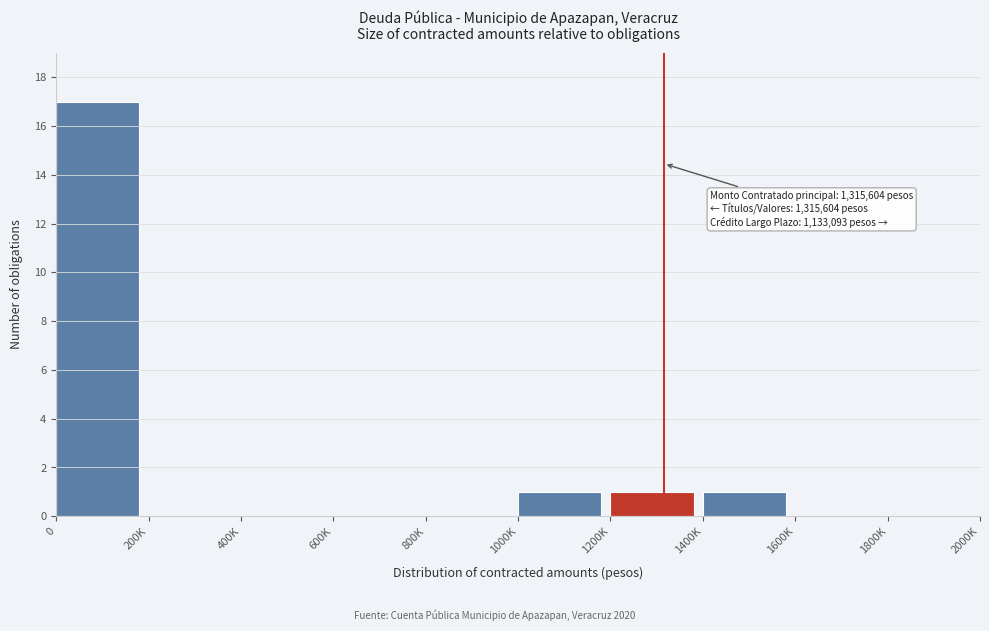

Reading left to right, what are all the values shown in this chart?

0=17	200K=0	400K=0	600K=0	800K=0	1000K=1	1200K=1	1400K=1	1600K=0	1800K=0